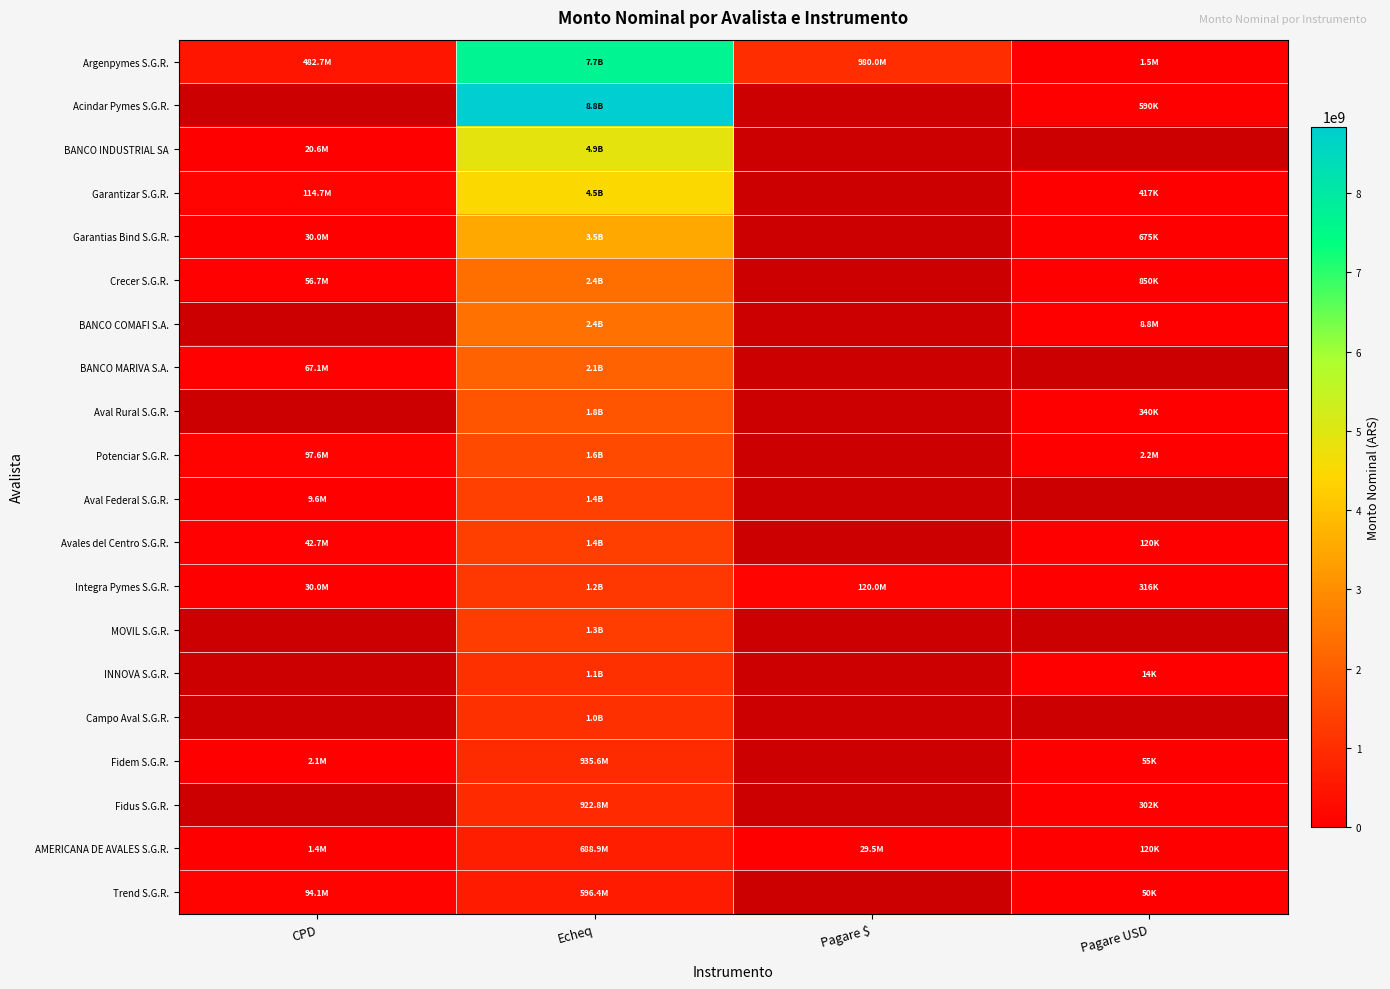

At which category is the sum across all series the highest?

Echeq